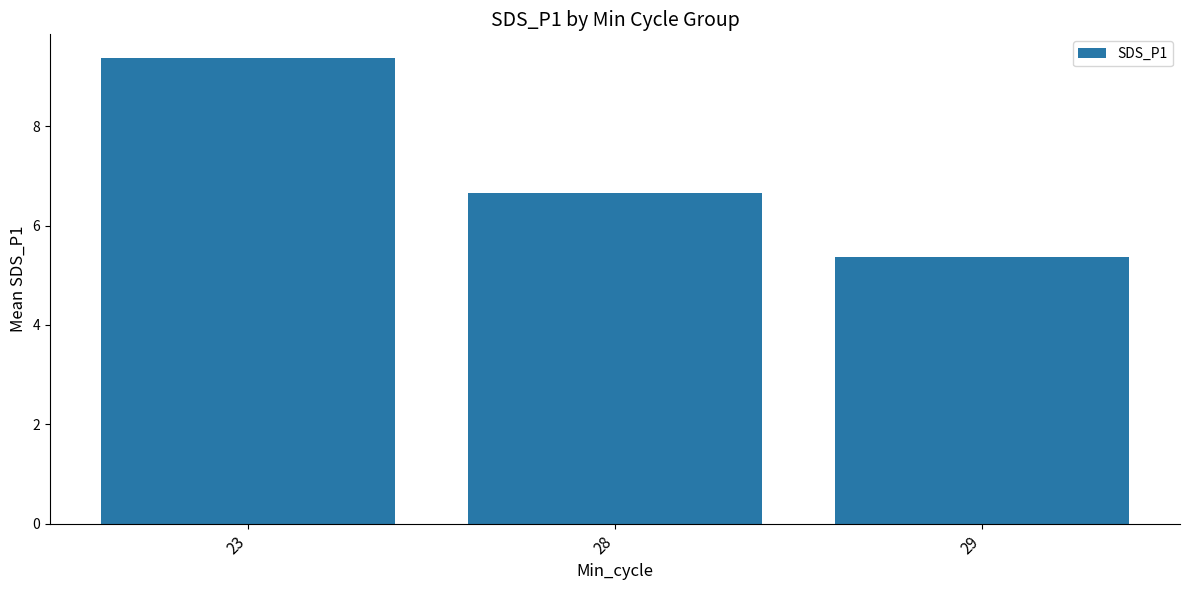

At which label does the data first exceed 6?

23